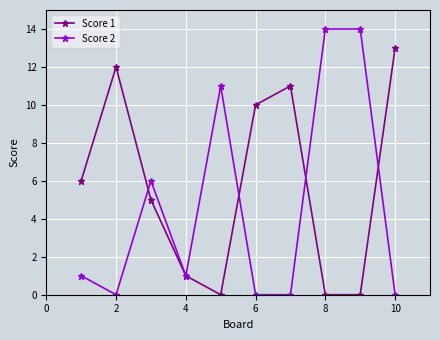

After their last crossing, which series has the higher values: Score 1 or Score 2?

Score 1